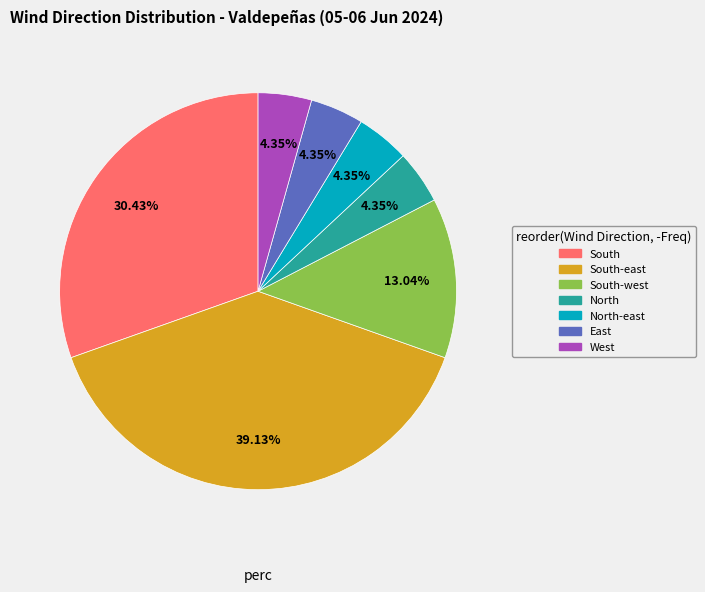

Does any single category account for the majority?

No